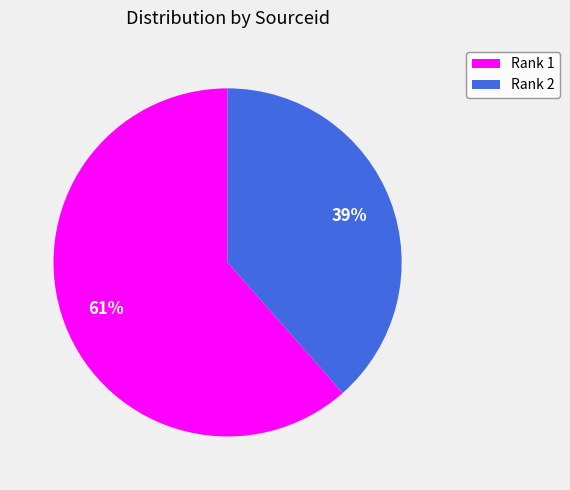

Which category accounts for the majority?

Rank 1